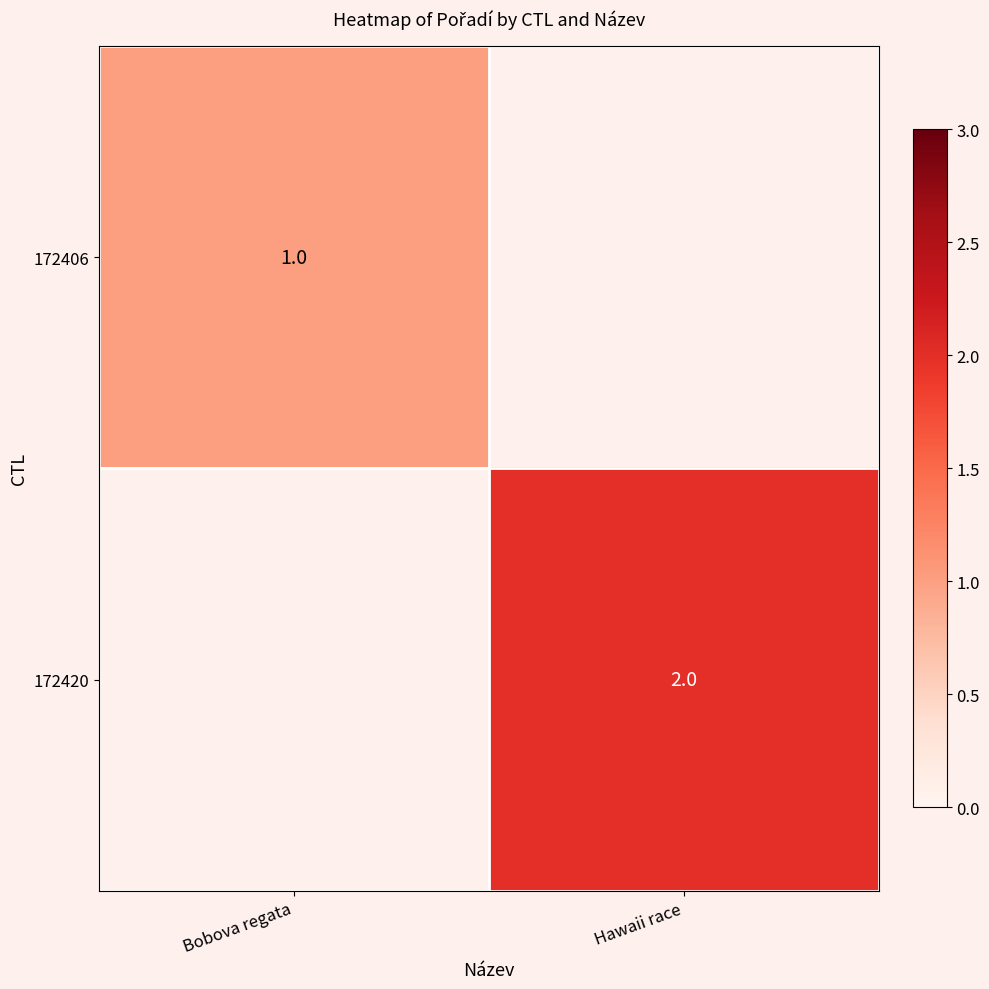

The 172406 series shows 1 at Bobova regata. True or false?

True